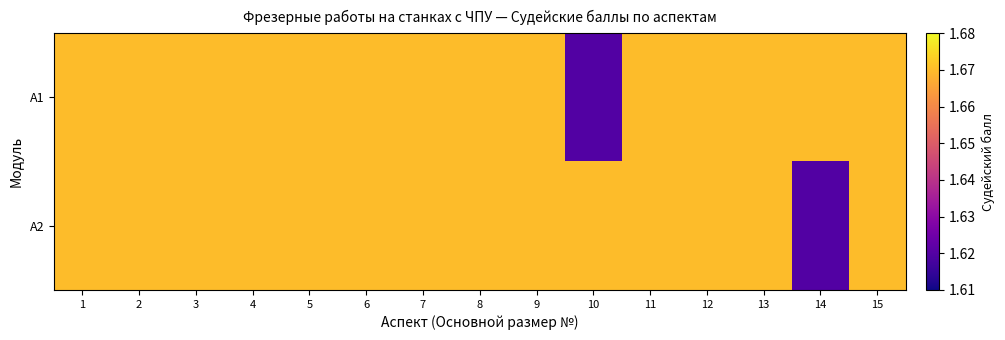

Reading left to right, extract all data points from this chart.

А1: 1=1.7	2=1.7	3=1.7	4=1.7	5=1.7	6=1.7	7=1.7	8=1.7	9=1.7	10=1.6	11=1.7	12=1.7	13=1.7	14=1.7	15=1.7
А2: 1=1.7	2=1.7	3=1.7	4=1.7	5=1.7	6=1.7	7=1.7	8=1.7	9=1.7	10=1.7	11=1.7	12=1.7	13=1.7	14=1.6	15=1.7